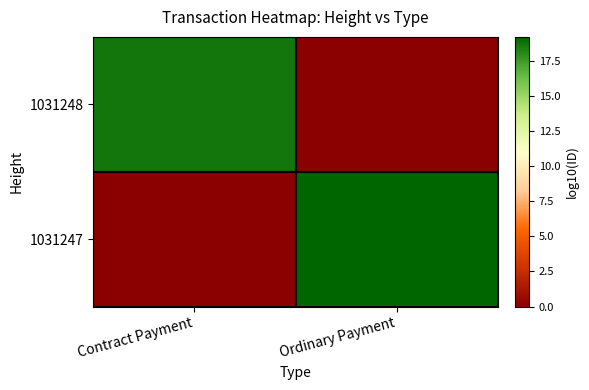

Rank the series by their maximum value, from lowest to highest.

1031248, 1031247